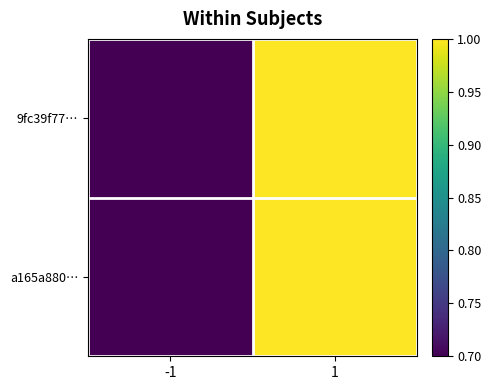

Which category has the highest value across all series?

1